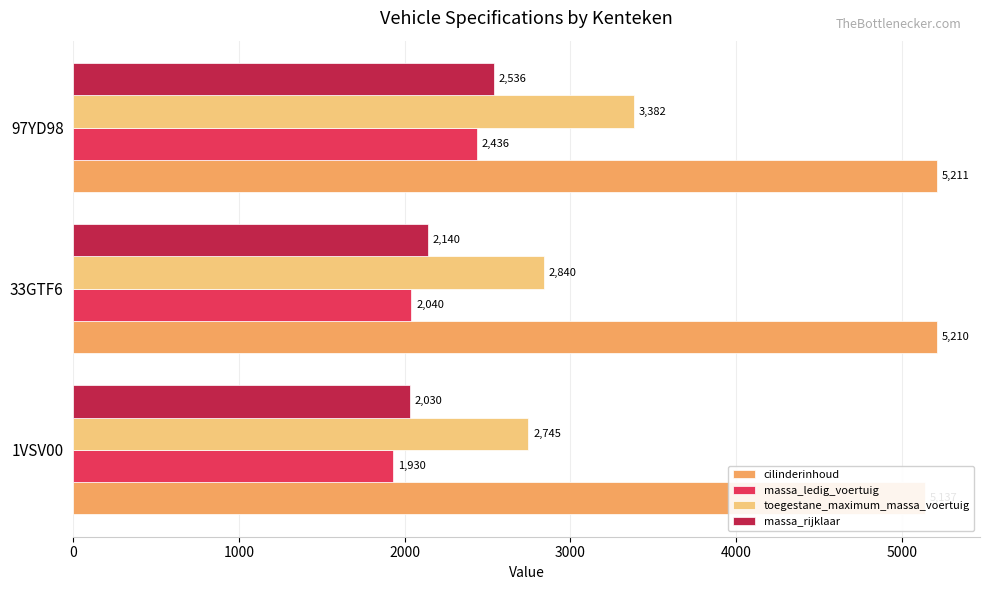

How many toegestane_maximum_massa_voertuig values are between 2745 and 3382?

3